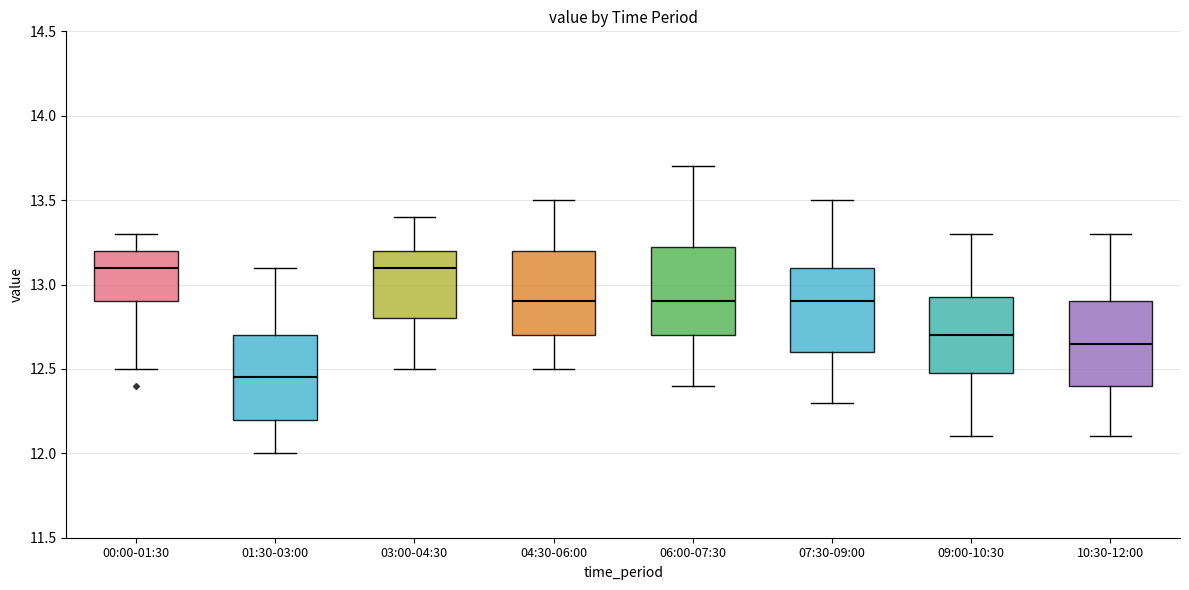

Where does the lower whisker of the box for 07:30-09:00 end on the y-axis? The values are not printed on the chart, so give them approximately, as read against the axis.

12.30